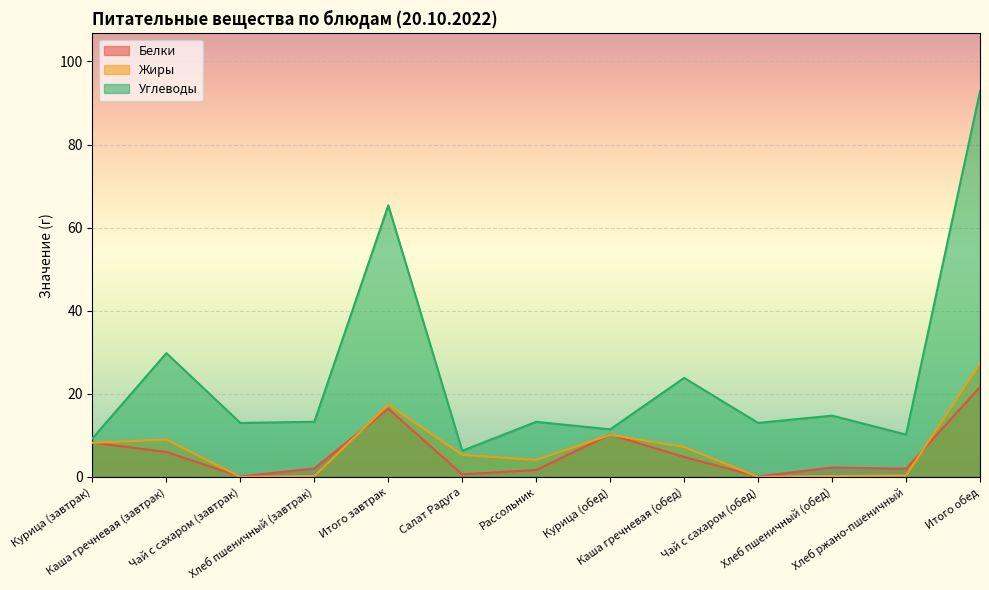

At how many categories does at least one series exceed 69?

1